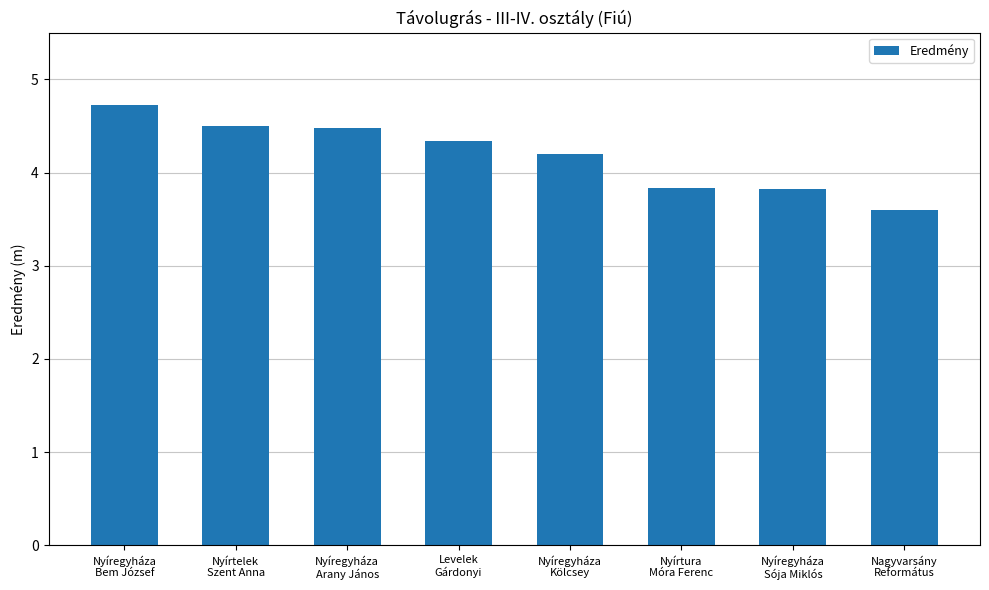

Reading right to left, extract all data points from this chart.

Nagyvarsány
Református=3.6	Nyíregyháza
Sója Miklós=3.8	Nyírtura
Móra Ferenc=3.8	Nyíregyháza
Kölcsey=4.2	Levelek
Gárdonyi=4.3	Nyíregyháza
Arany János=4.5	Nyírtelek
Szent Anna=4.5	Nyíregyháza
Bem József=4.7